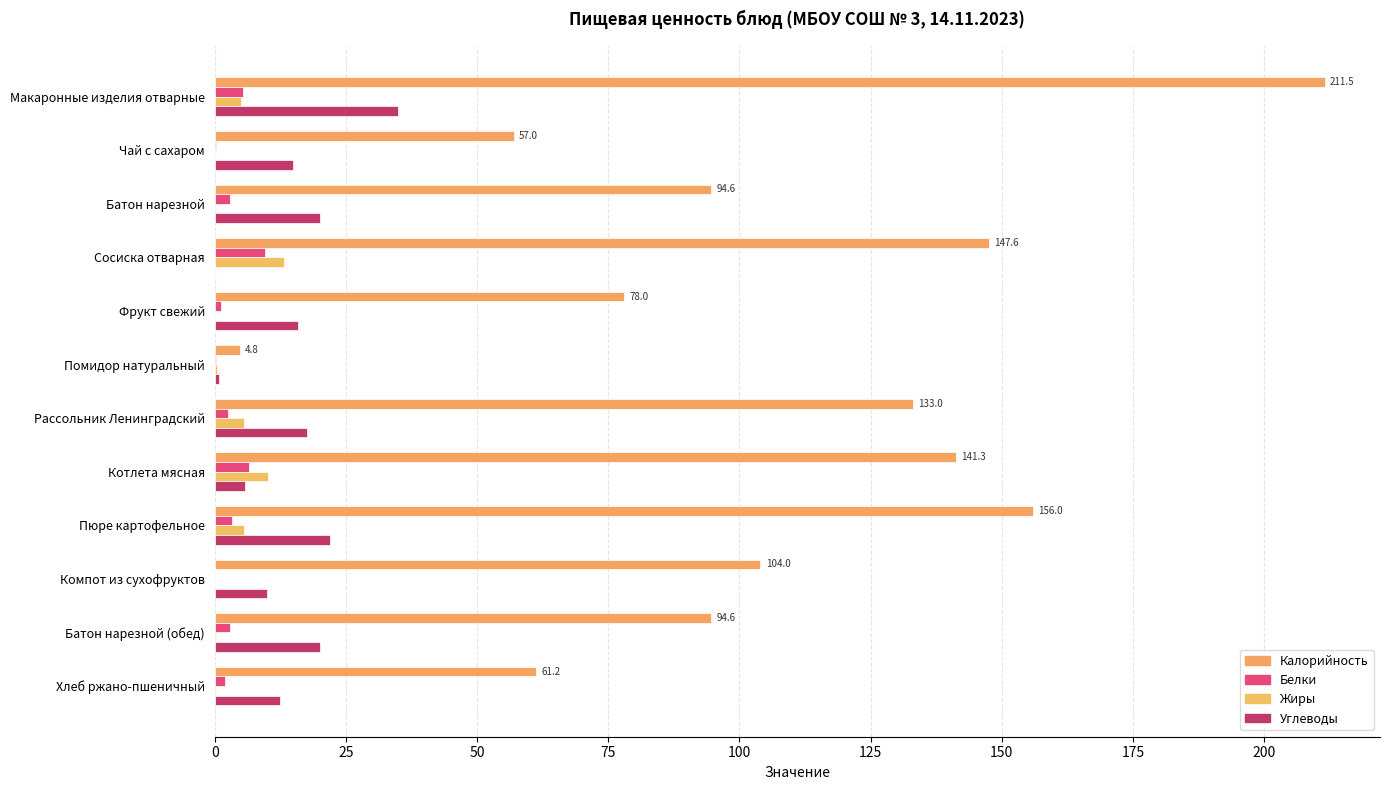

List the series in order of their peak value, highest first.

Калорийность, Углеводы, Жиры, Белки